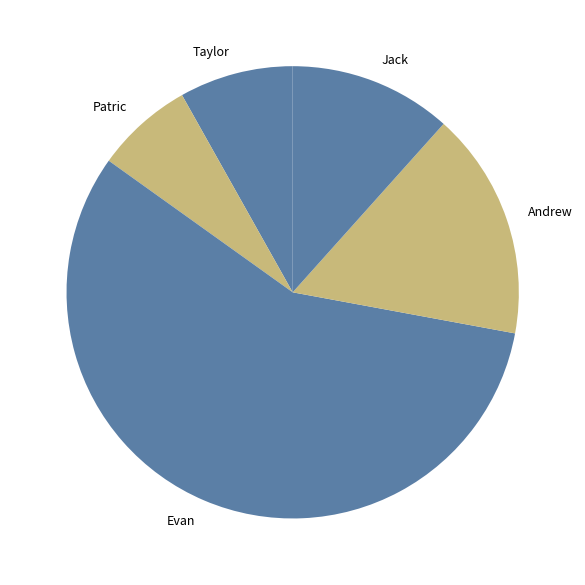

Between Evan and Jack, which is larger?

Evan